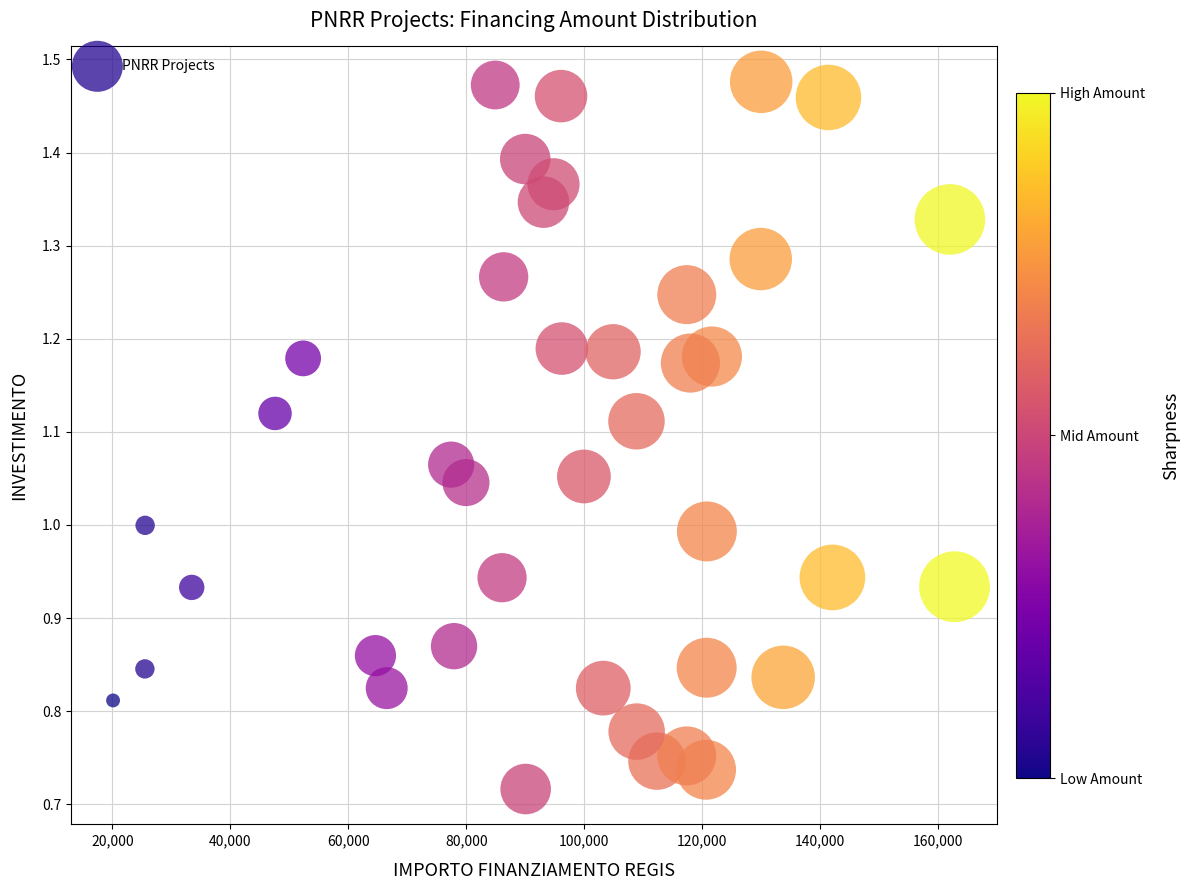

What is the range of X values (max minus min)?

142668.0